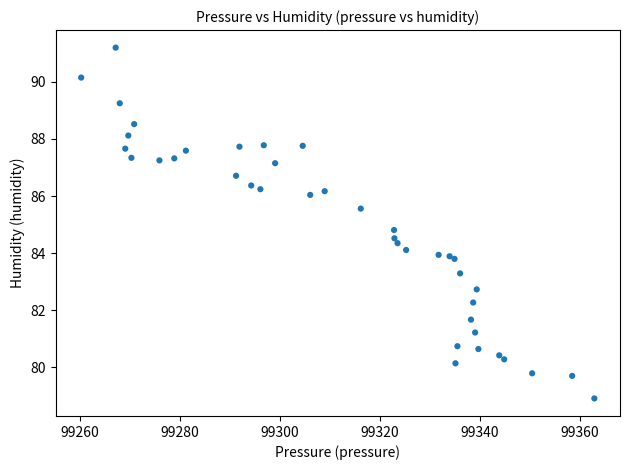

What Y value in the scatter plot is closest to 85?

84.8